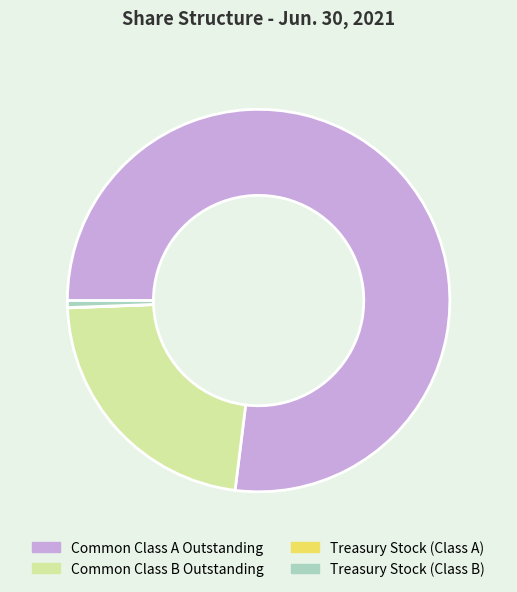

Combined, do Treasury Stock (Class B) and Common Class A Outstanding account for over 50%?

Yes